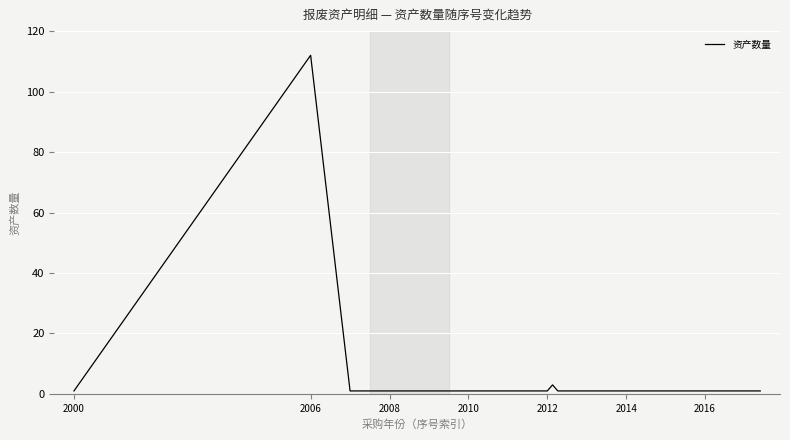

What is the difference between the maximum and minimum values?

111